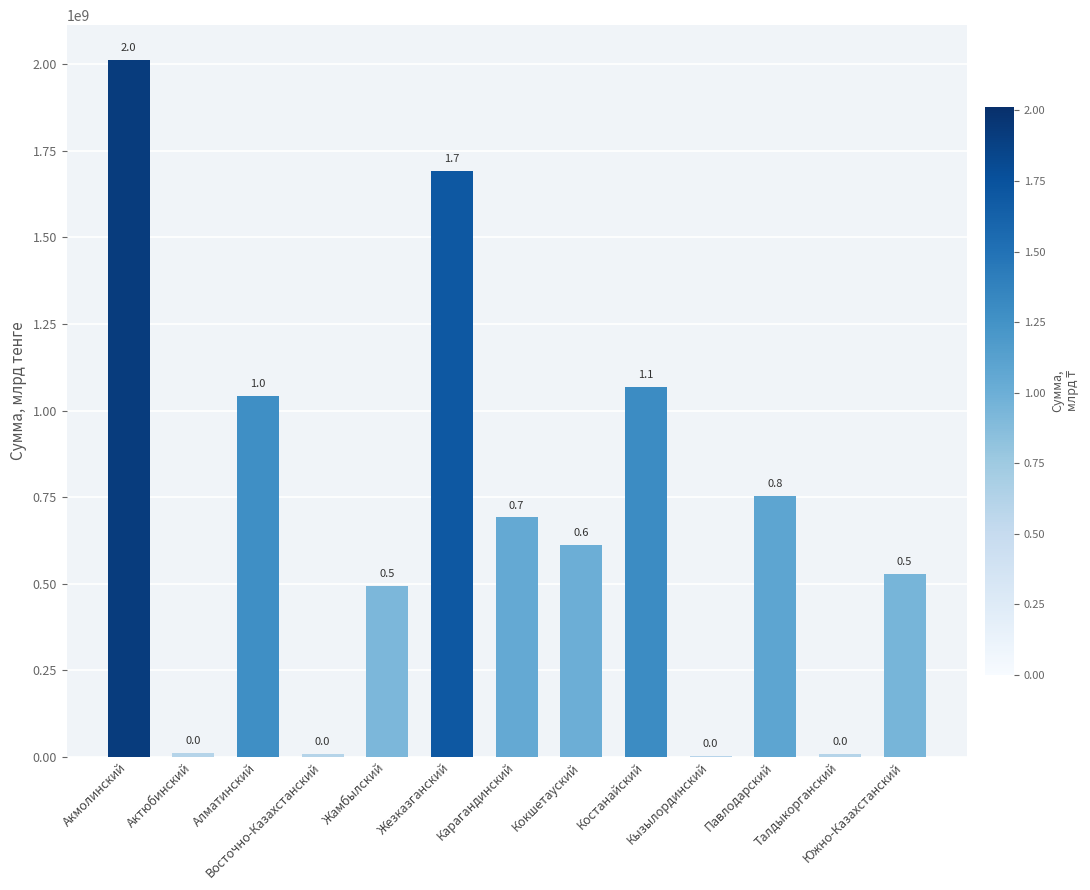

At which label is the value closest to 1007657366?

Алматинский